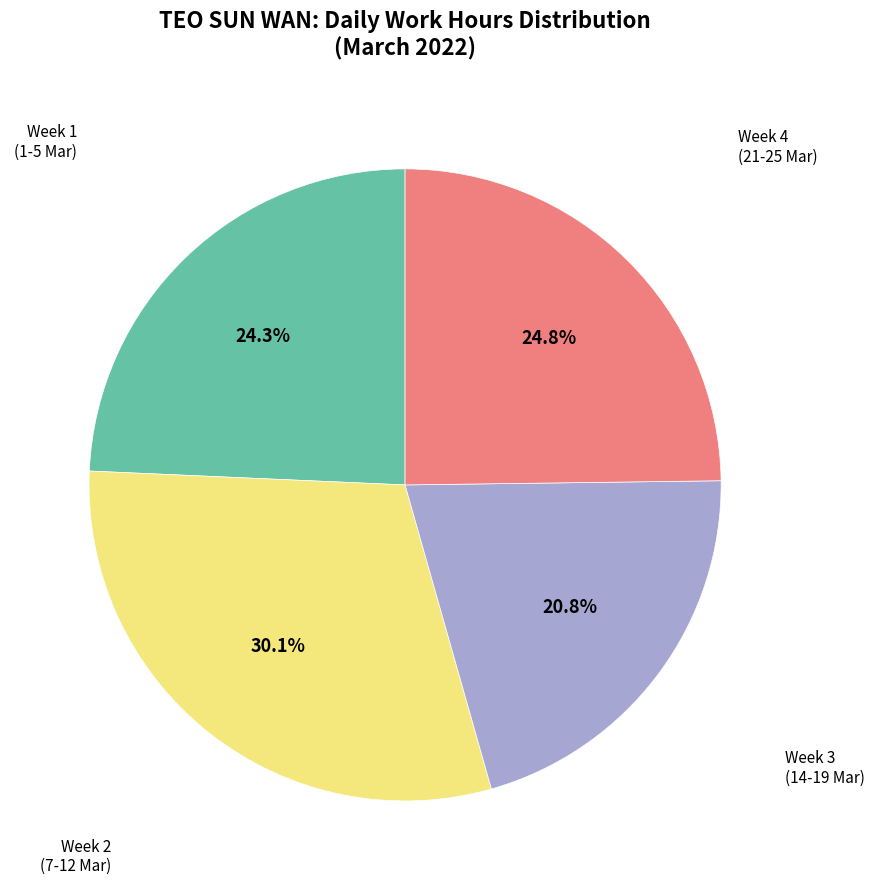

Is there any slice that represents more than half of the pie?

No